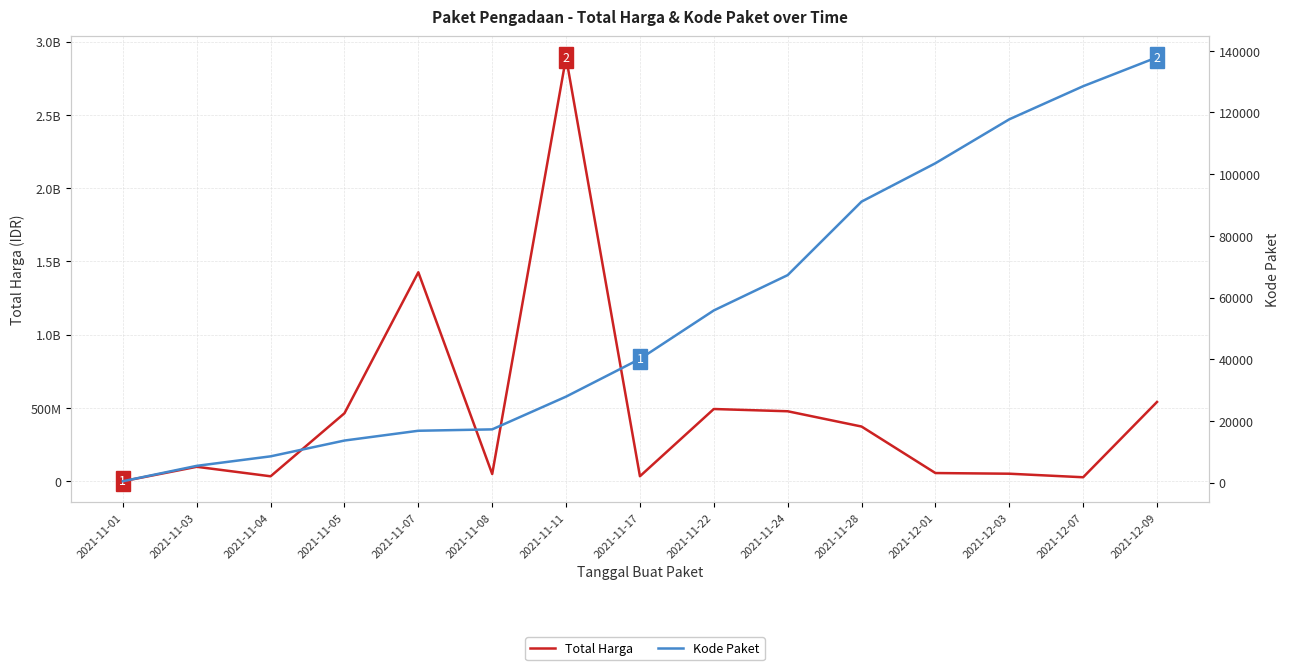

The Kode Paket series shows 464 at 2021-11-01. True or false?

True